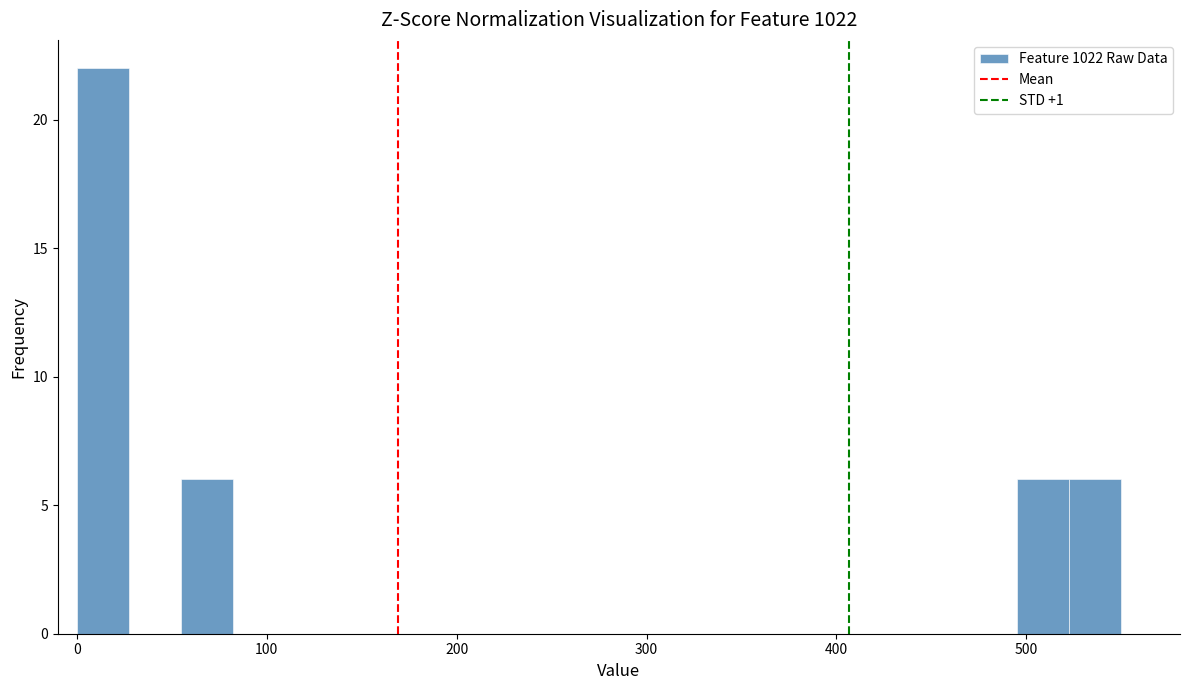

Read against the x-axis, roughly where is the centre of the tallest bar?

10